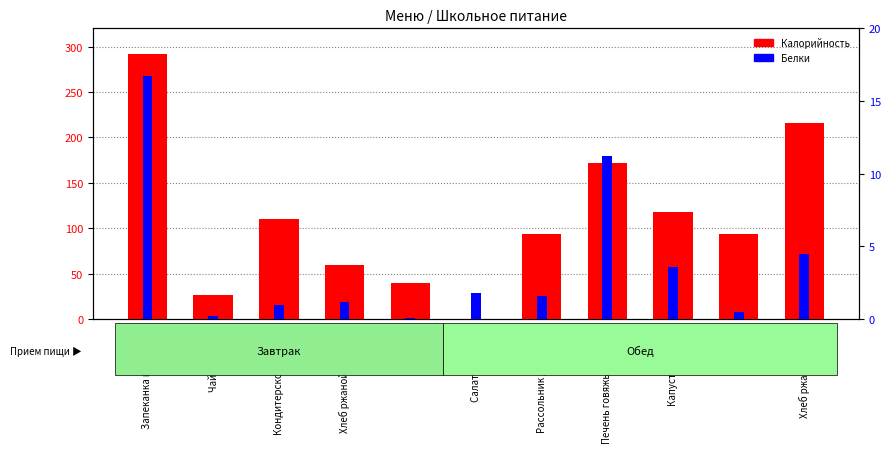

Reading left to right, what are all the values shown in this chart?

Калорийность: 292.0	26.8	109.7	60.0	39.6	0.0	93.4	172.2	118.2	93.2	216.0
Белки: 16.7	0.2	1.0	1.2	0.1	1.8	1.6	11.2	3.6	0.5	4.5